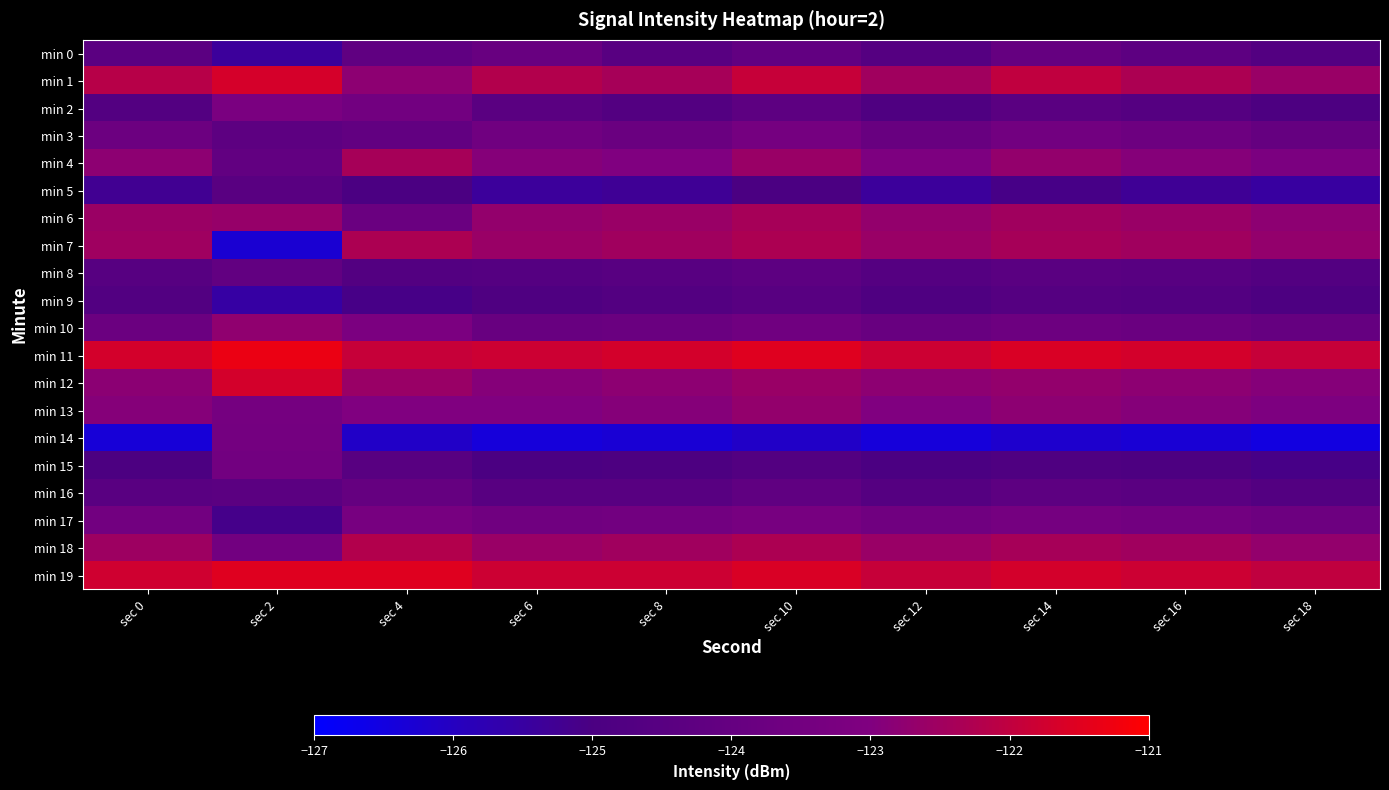

Rank the series by their maximum value, from highest to lowest.

min 11, min 19, min 1, min 12, min 18, min 7, min 4, min 6, min 13, min 10, min 2, min 17, min 3, min 14, min 15, min 0, min 16, min 8, min 5, min 9